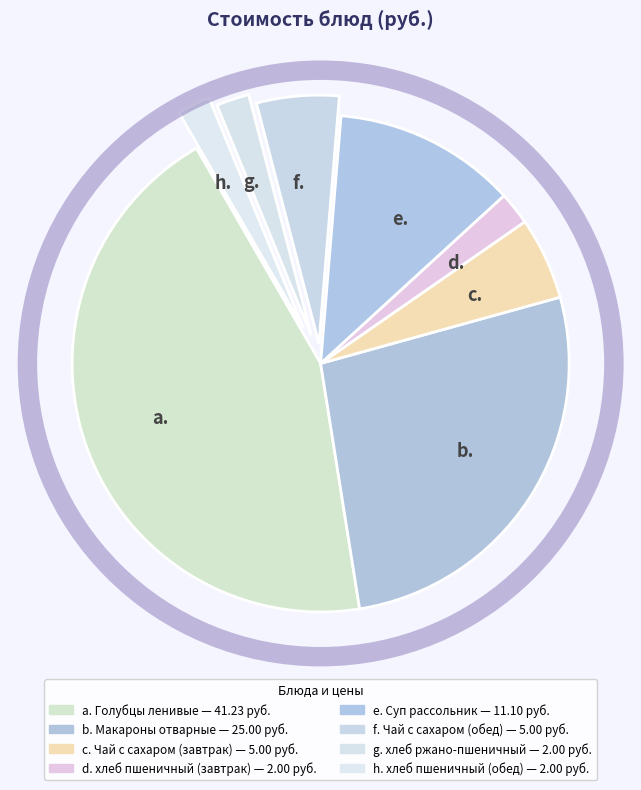

Is the sum of b. and c. greater than half?

No